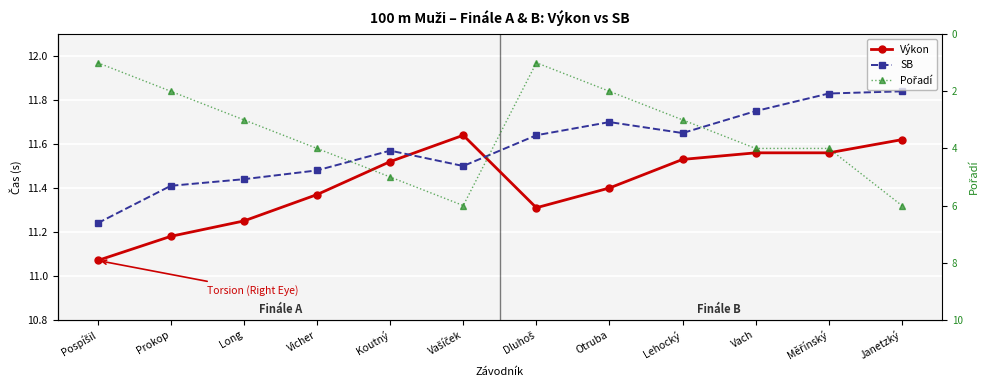

The Pořadí series shows 10.7 at Janetzký. True or false?

False